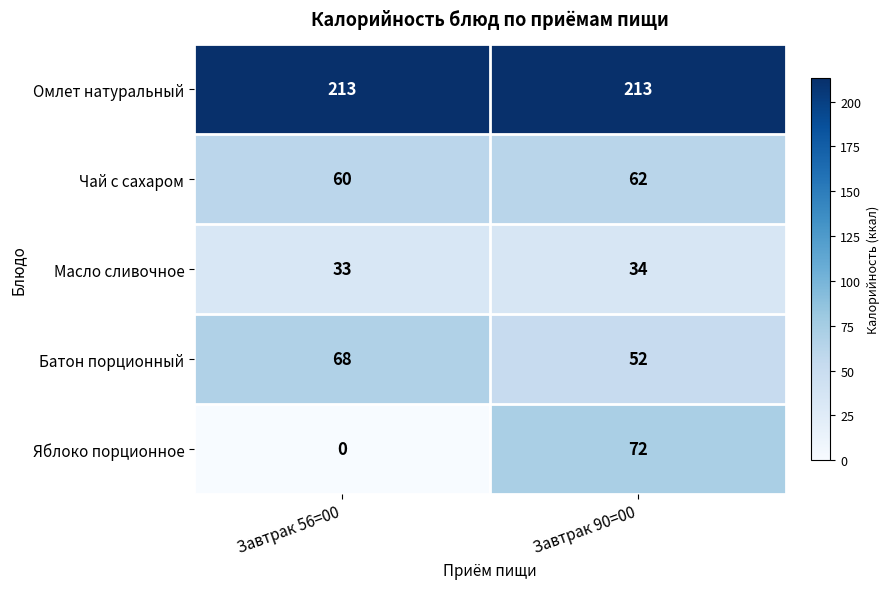

How many categories are shown in the chart?

2